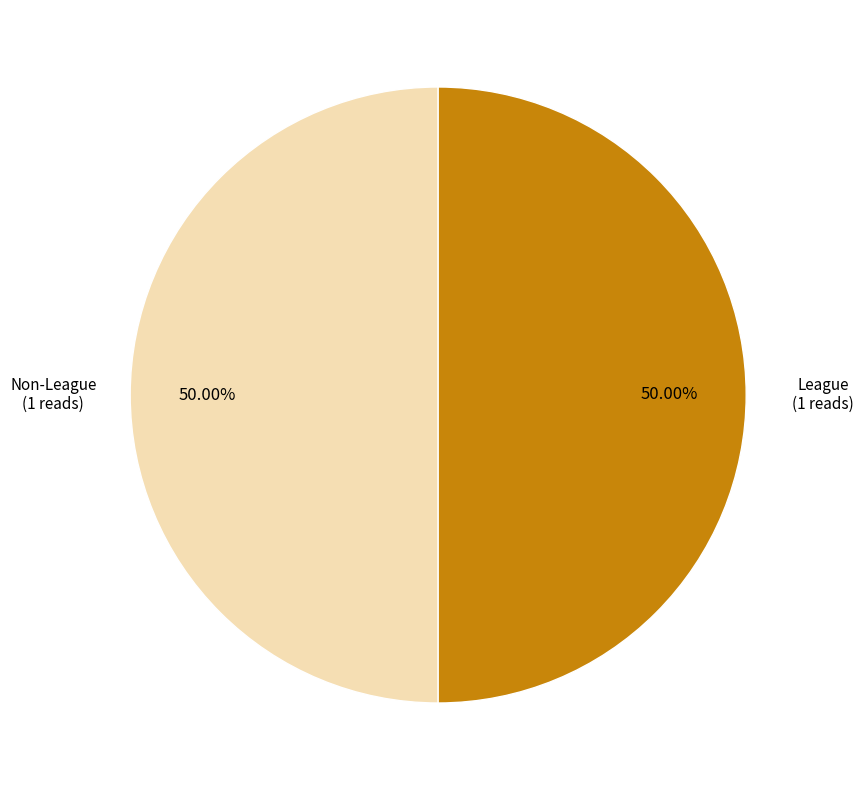

What percentage is the League slice, to the nearest percent?

50%